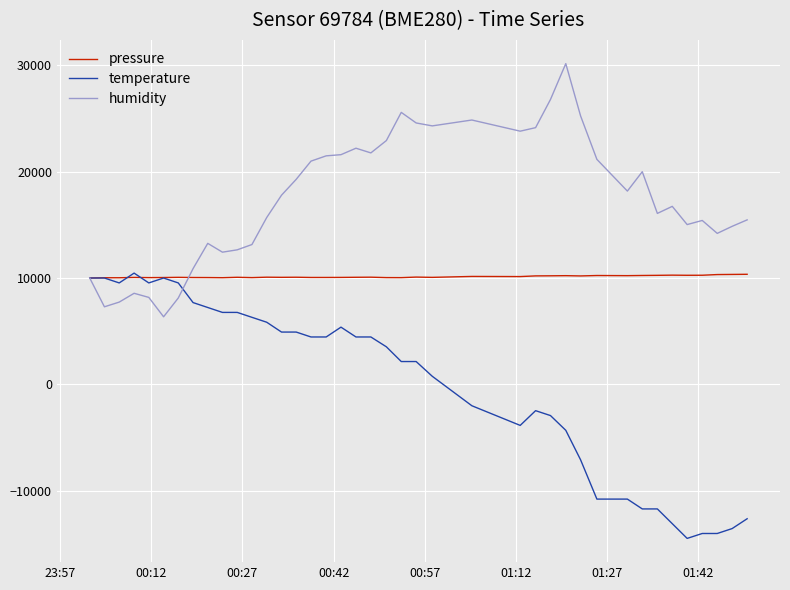

Rank the series by their average value, from lowest to highest.

temperature, pressure, humidity